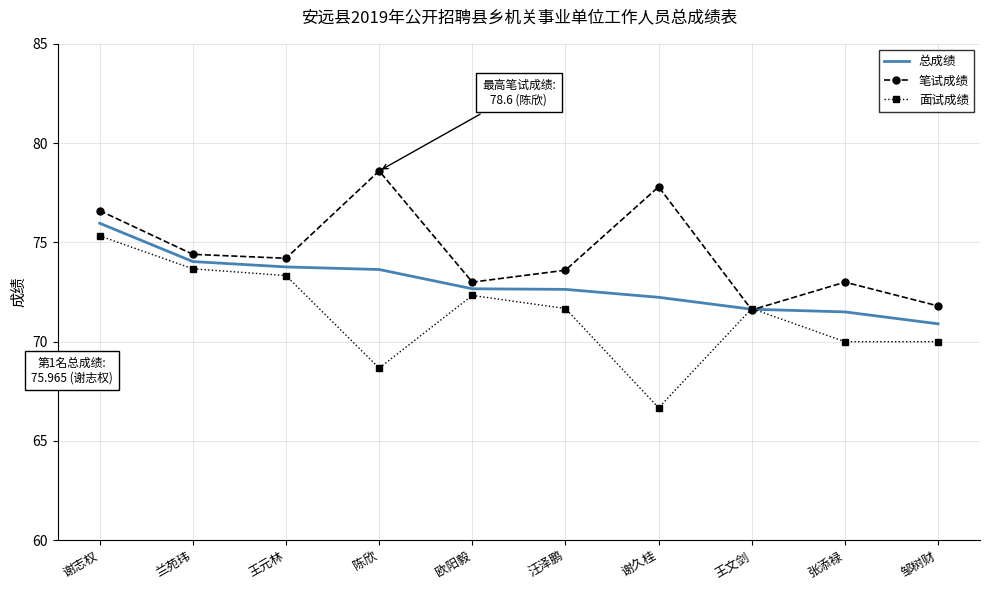

What is the average value of the 面试成绩 series?

71.3